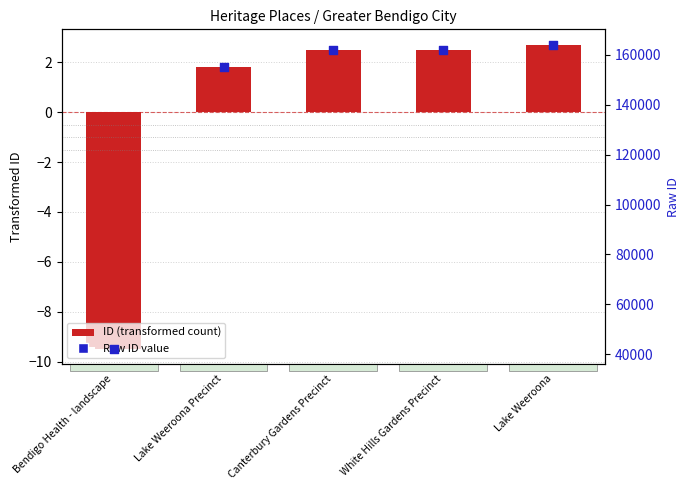

Which series reaches the minimum Y coordinate?

ID (transformed count)